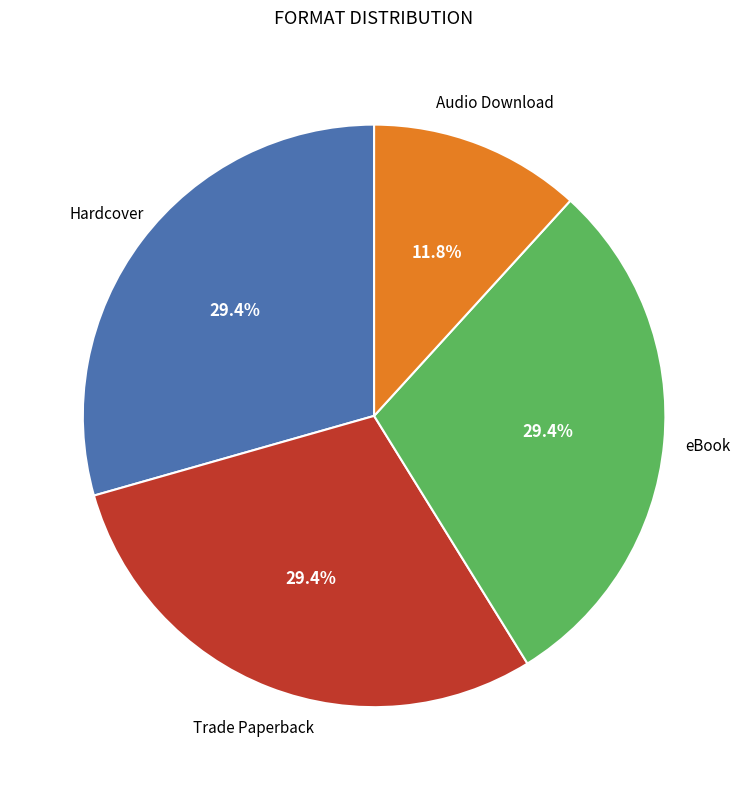

Is there a majority slice in this chart?

No